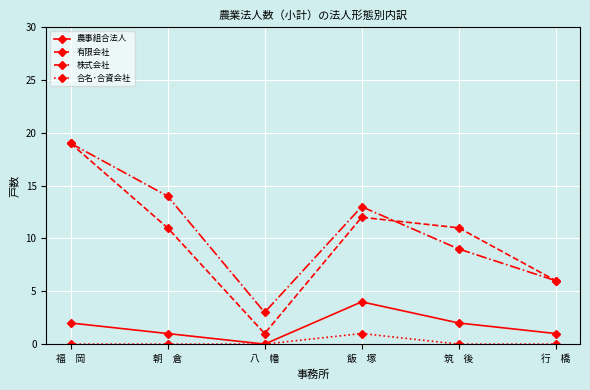

Which series has the largest total across all categories?

株式会社